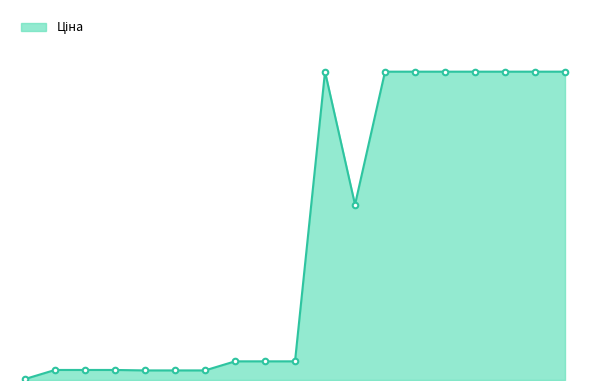

What is the average value?

4695.9